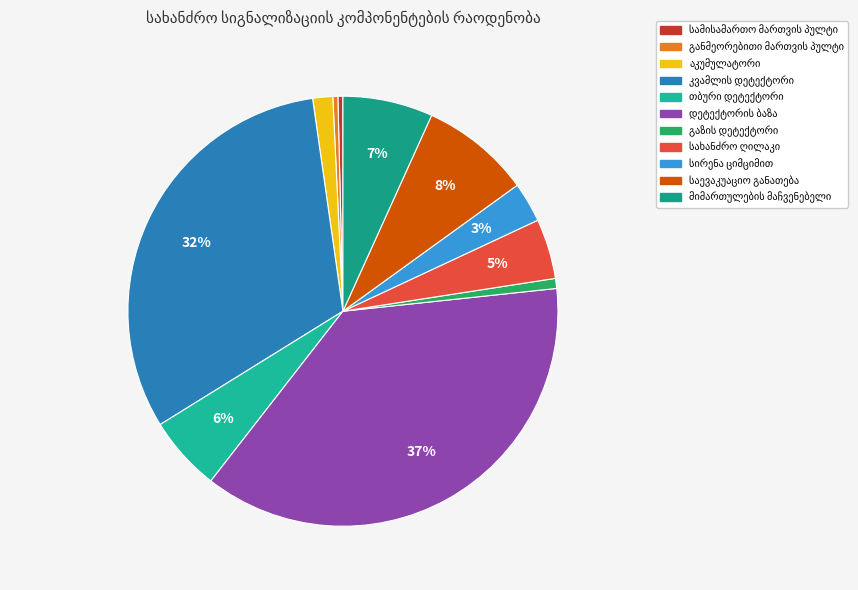

The გაზის დეტექტორი slice represents 11% of the pie. True or false?

False